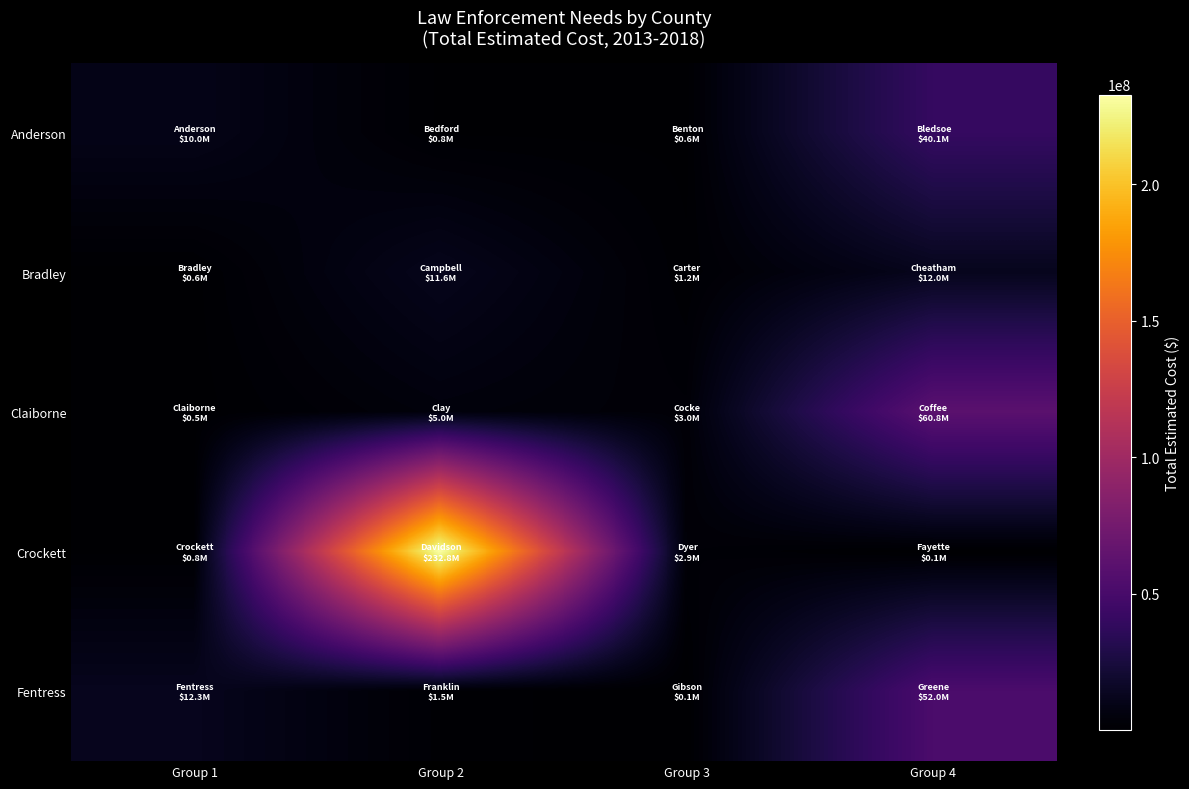

Count the number of data series in this chart.

5